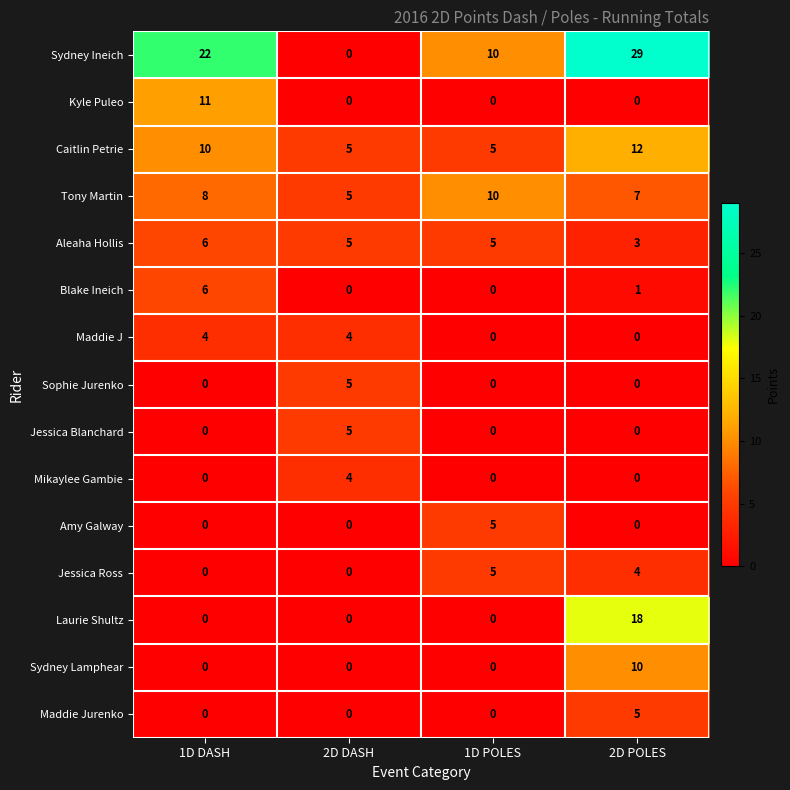

What is the sum of all Mikaylee Gambie values?

4